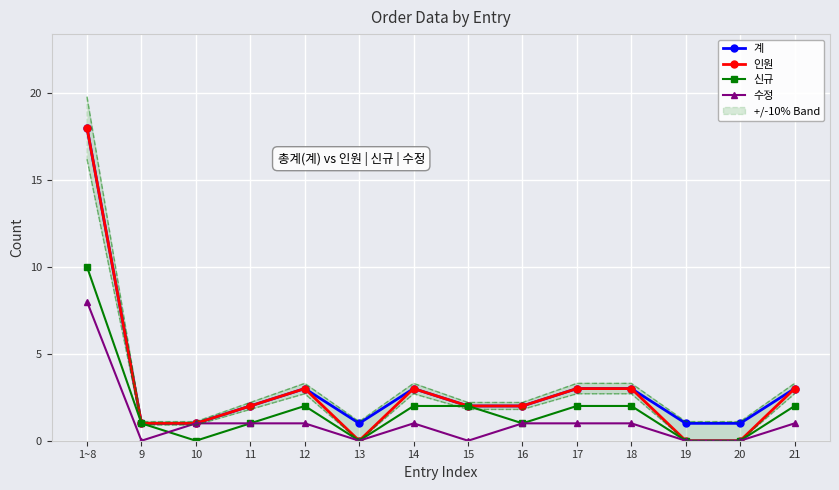

Reading right to left, extract all data points from this chart.

계: 21=3	20=1	19=1	18=3	17=3	16=2	15=2	14=3	13=1	12=3	11=2	10=1	9=1	1~8=18
인원: 21=3	20=0	19=0	18=3	17=3	16=2	15=2	14=3	13=0	12=3	11=2	10=1	9=1	1~8=18
신규: 21=2	20=0	19=0	18=2	17=2	16=1	15=2	14=2	13=0	12=2	11=1	10=0	9=1	1~8=10
수정: 21=1	20=0	19=0	18=1	17=1	16=1	15=0	14=1	13=0	12=1	11=1	10=1	9=0	1~8=8